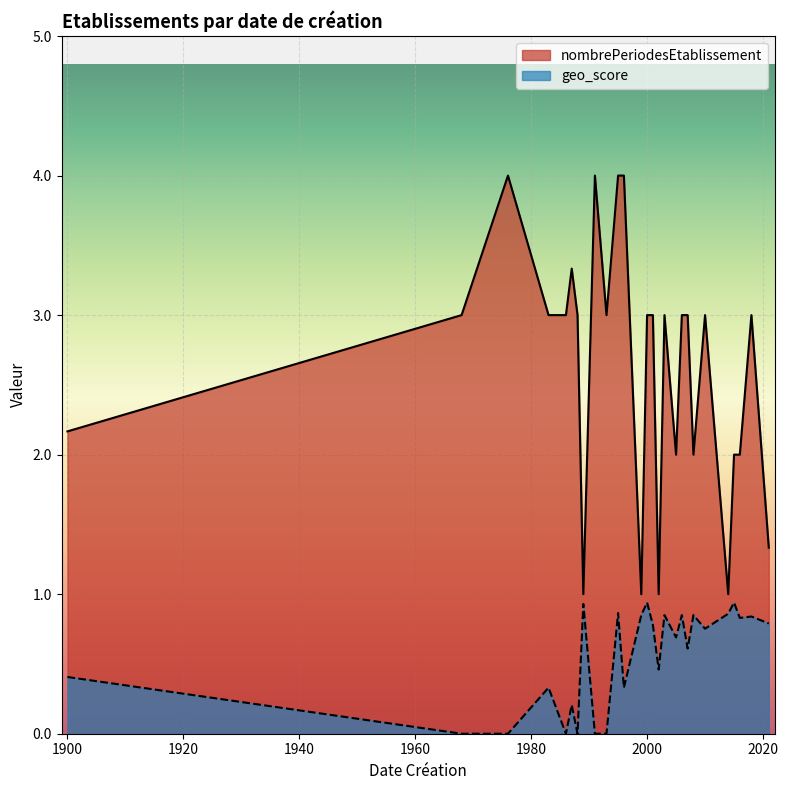

What is the difference between the maximum and minimum values in the nombrePeriodesEtablissement series?

3.0